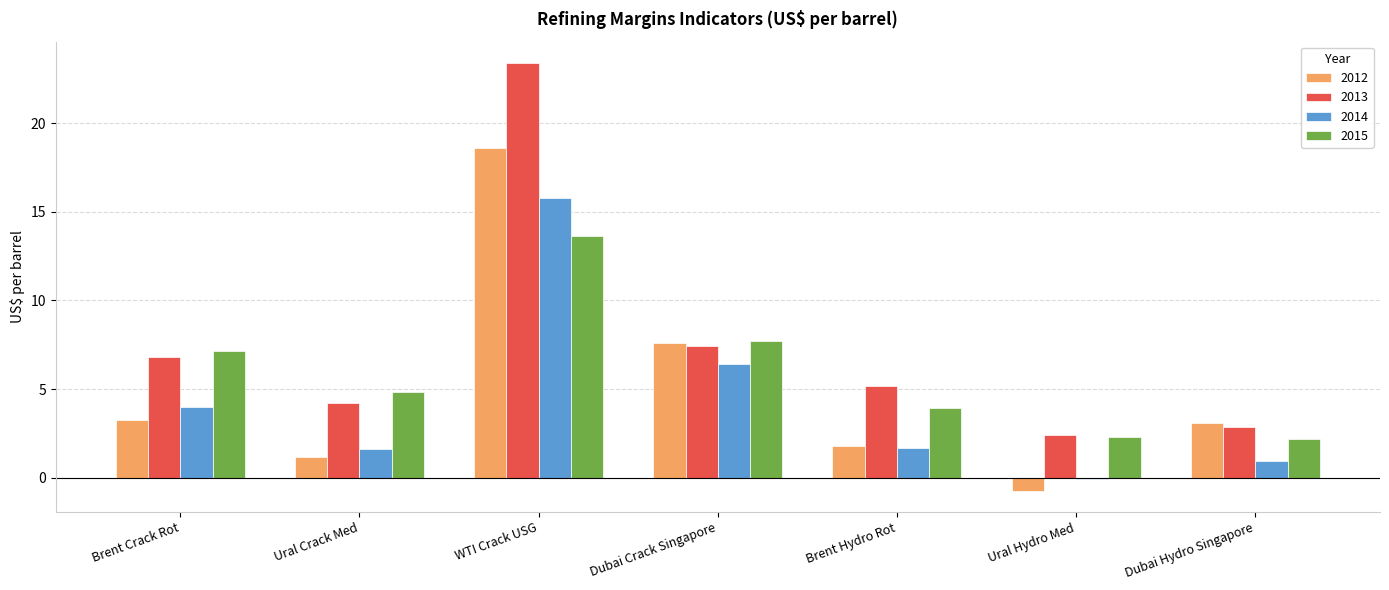

At which category is the sum across all series the highest?

WTI Crack USG